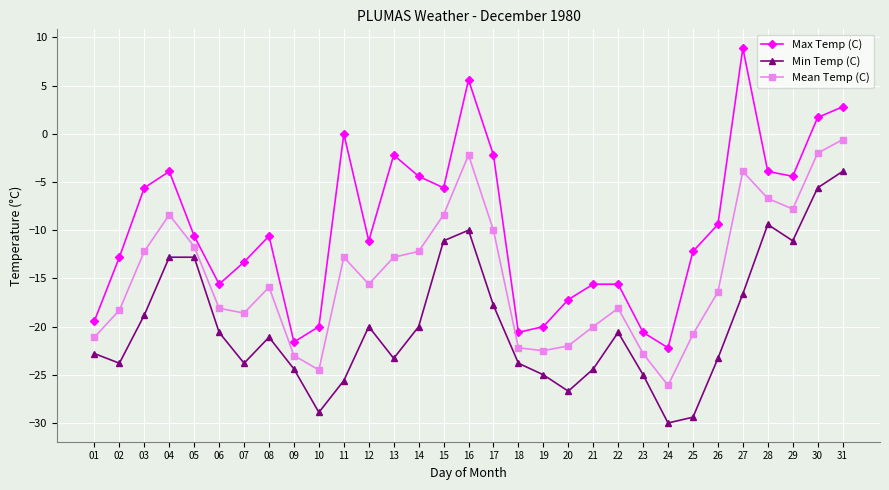

Reading left to right, what are all the values shown in this chart?

Max Temp (C): 01=-19.4	02=-12.8	03=-5.6	04=-3.9	05=-10.6	06=-15.6	07=-13.3	08=-10.6	09=-21.6	10=-20.0	11=0.0	12=-11.1	13=-2.2	14=-4.4	15=-5.6	16=5.6	17=-2.2	18=-20.6	19=-20.0	20=-17.2	21=-15.6	22=-15.6	23=-20.6	24=-22.2	25=-12.2	26=-9.4	27=8.9	28=-3.9	29=-4.4	30=1.7	31=2.8
Min Temp (C): 01=-22.8	02=-23.8	03=-18.8	04=-12.8	05=-12.8	06=-20.6	07=-23.8	08=-21.1	09=-24.4	10=-28.9	11=-25.6	12=-20.0	13=-23.3	14=-20.0	15=-11.1	16=-10.0	17=-17.8	18=-23.8	19=-25.0	20=-26.7	21=-24.4	22=-20.6	23=-25.0	24=-30.0	25=-29.4	26=-23.3	27=-16.6	28=-9.4	29=-11.1	30=-5.6	31=-3.9
Mean Temp (C): 01=-21.1	02=-18.3	03=-12.2	04=-8.4	05=-11.7	06=-18.1	07=-18.6	08=-15.9	09=-23.0	10=-24.5	11=-12.8	12=-15.6	13=-12.8	14=-12.2	15=-8.4	16=-2.2	17=-10.0	18=-22.2	19=-22.5	20=-22.0	21=-20.0	22=-18.1	23=-22.8	24=-26.1	25=-20.8	26=-16.4	27=-3.9	28=-6.7	29=-7.8	30=-2.0	31=-0.6